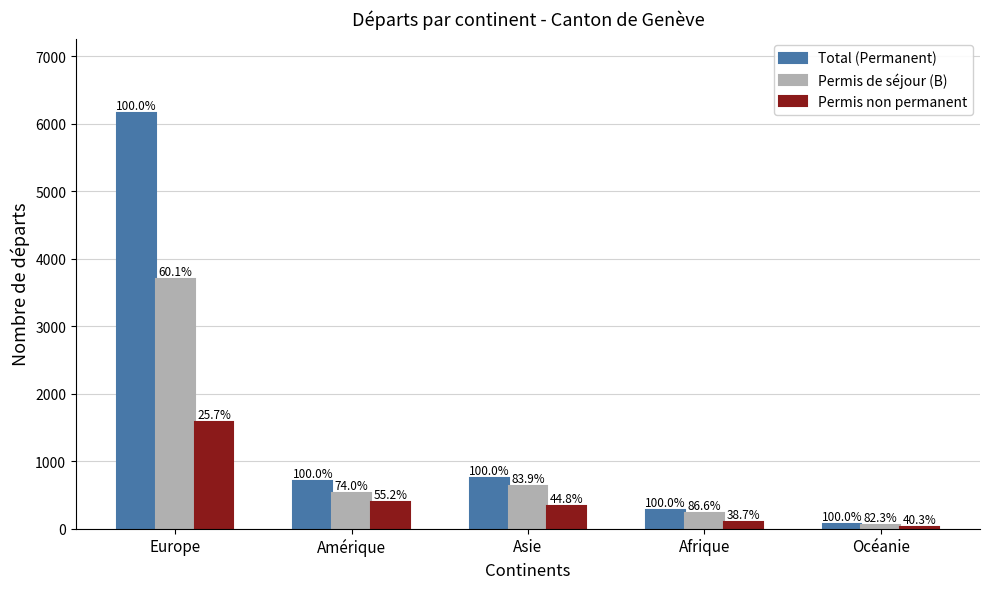

Reading left to right, what are all the values shown in this chart?

Total (Permanent): Europe=6154	Amérique=712	Asie=750	Afrique=269	Océanie=62
Permis de séjour (B): Europe=3698	Amérique=527	Asie=629	Afrique=233	Océanie=51
Permis non permanent: Europe=1579	Amérique=393	Asie=336	Afrique=104	Océanie=25